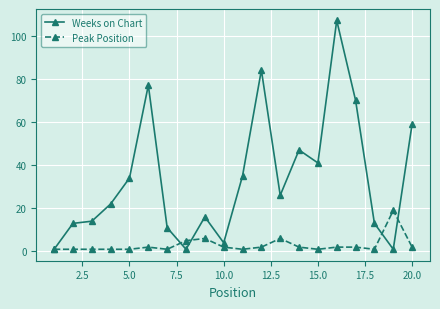

What are all the series names shown in the legend?

Weeks on Chart, Peak Position